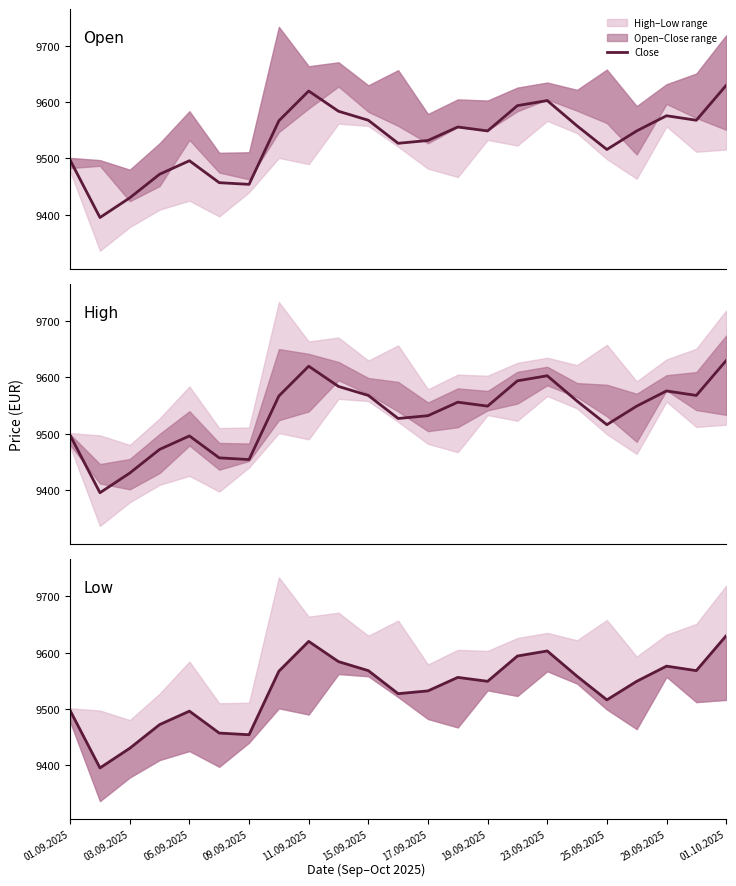

Approximately how many times larger is the value at 21 compared to 25.09.2025?

1.0